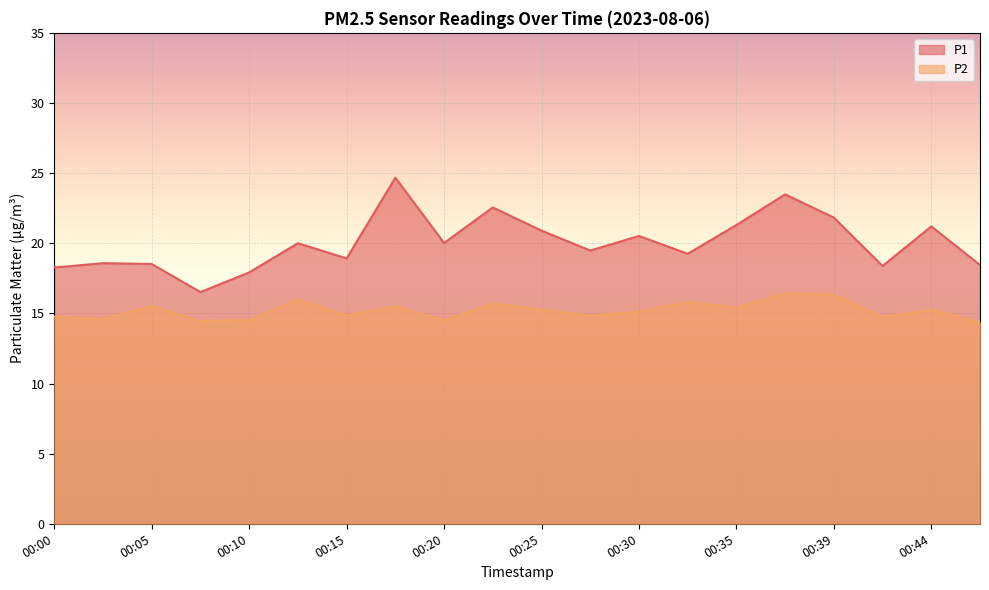

The P1 series shows 18.4 at 00:42. True or false?

True